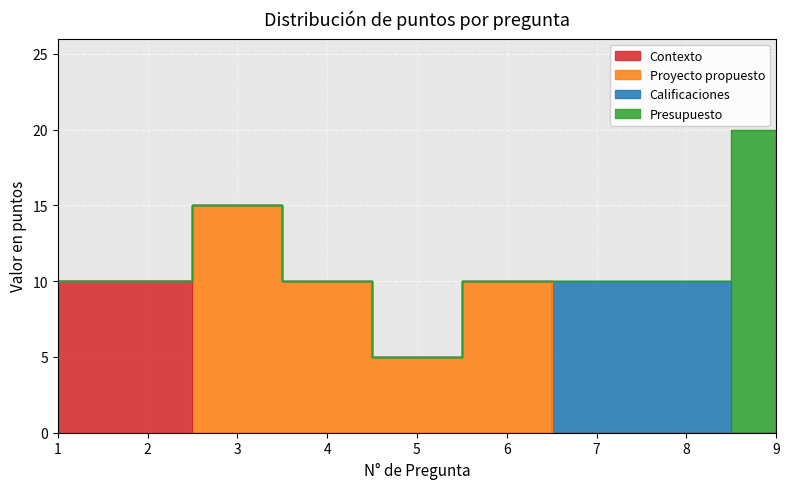

What is the maximum value shown in the chart?

20